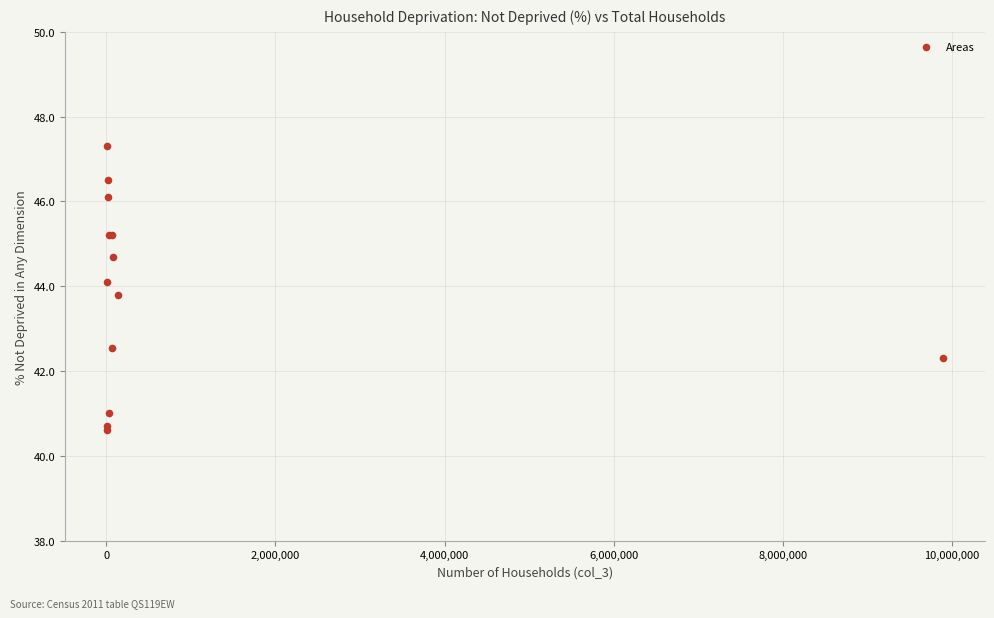

What Y value in the scatter plot is closest to 43?

42.5